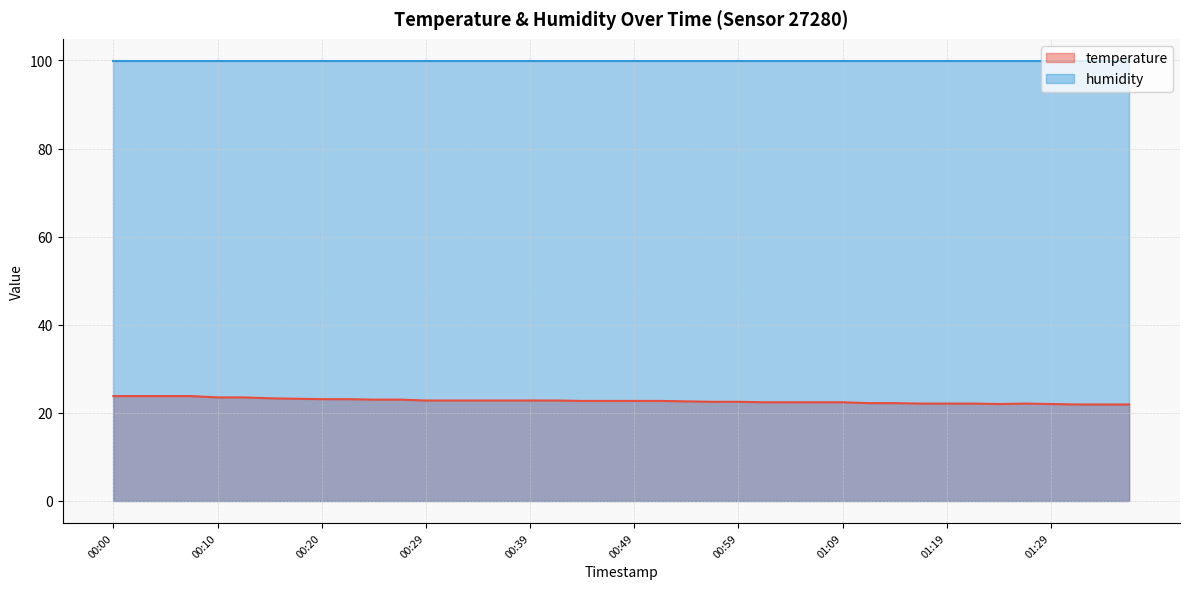

At which label is the value closest to 22?

01:24